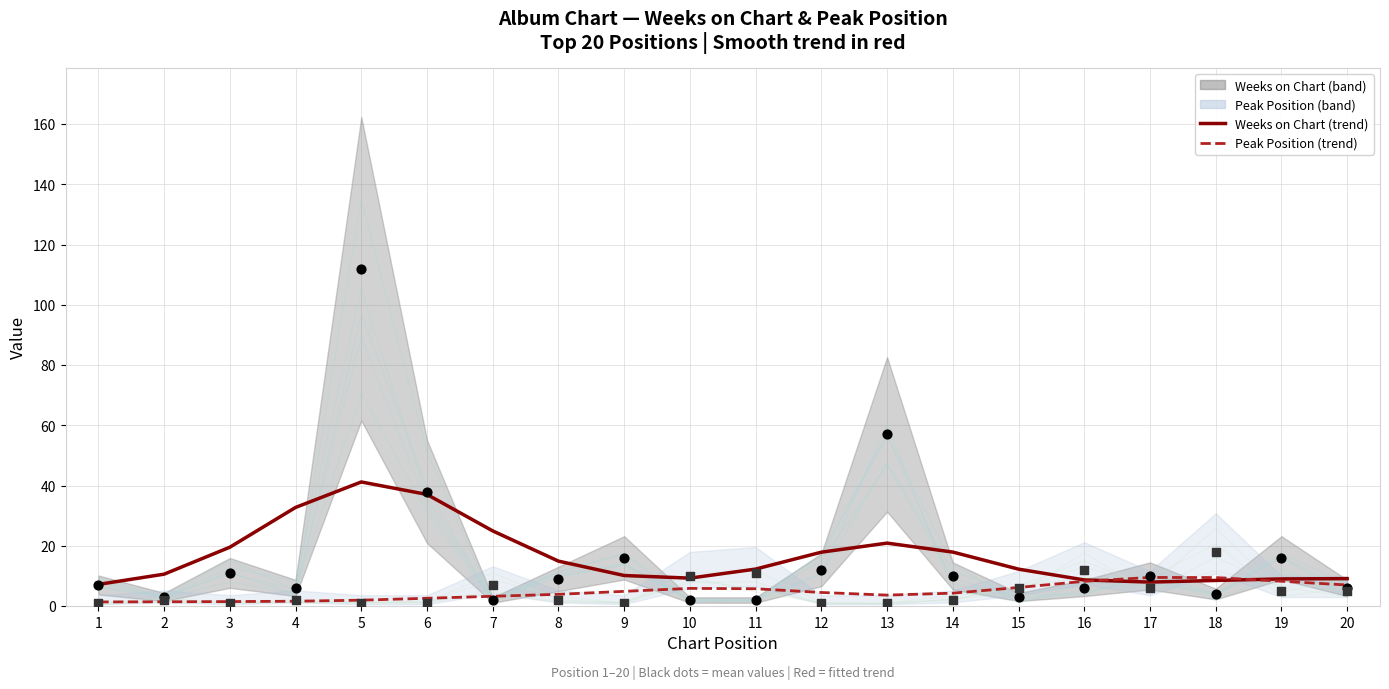

At which category is the sum across all series the highest?

5